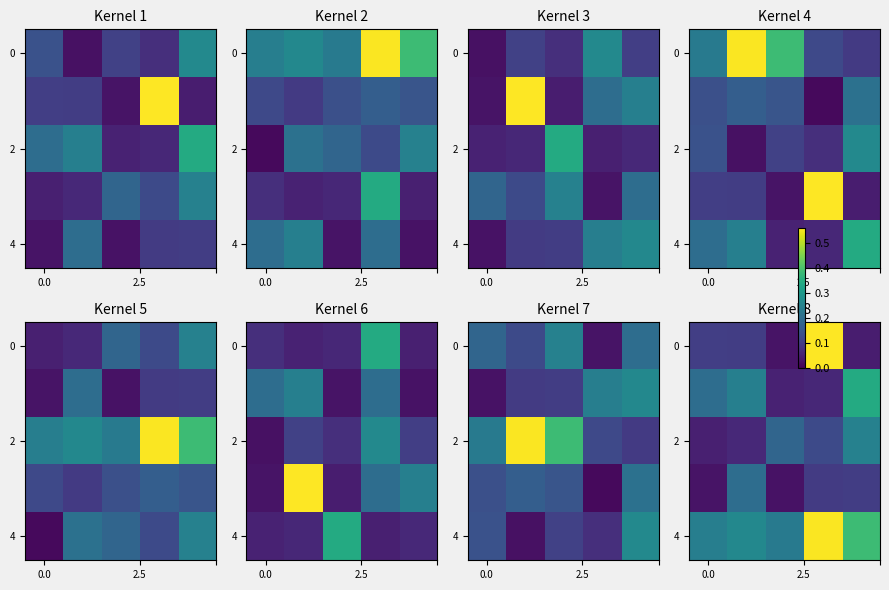

How many distinct data groups are displayed?

5